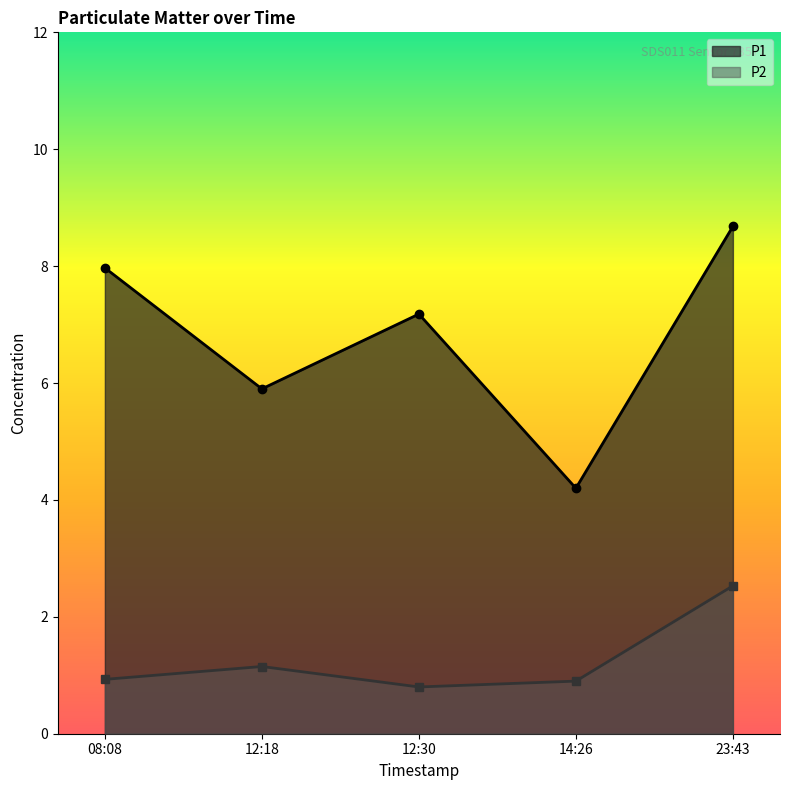

What is the sum of the P2 values at 23:43 and 14:26?

3.4